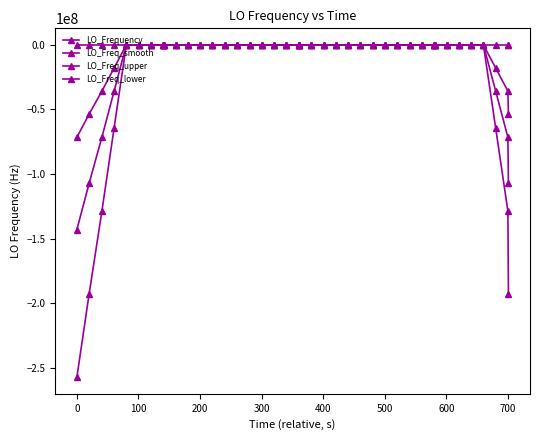

Reading left to right, what are all the values shown in this chart?

LO_Frequency: -1.2	-3.7	-1.2	-1.1	-1.2	-4.1	-2.2	0.2	0.2	-0.7	-0.2	0.0	-2.1	1.5	1.7	2.2	-0.6	0.3	1.6	-0.4	-0.4	-0.7	-0.1	-0.4	1.2	1.4	-0.5	1.8	-0.3	0.6	-2.4	0.6	12.9	-1.5	-1.9	0.6	0.4	-0.1	-0.3	-0.3
LO_Freq_smooth: -143023500.4	-107267625.7	-71511751.3	-35755876.7	-1.8	-1.6	-1.3	-1.1	-1.0	-1.1	-0.4	0.1	0.3	0.2	0.4	0.6	0.5	0.7	0.5	0.2	-0.1	0.1	0.3	0.0	0.3	0.3	0.5	0.2	0.3	1.8	1.4	1.2	1.1	1.2	1.1	1.3	1.2	-35755875.3	-71511749.9	-107267624.6
LO_Freq_upper: -71511750.8	-53633814.7	-35755876.2	-17877938.9	-1.5	-0.4	-0.8	-0.5	-0.4	-0.9	-0.3	0.1	1.5	0.9	1.0	1.4	1.1	1.0	1.0	0.6	0.1	0.6	0.5	0.2	0.8	0.9	1.0	1.0	0.6	2.4	3.3	1.5	7.0	2.5	2.6	1.7	1.6	-17877937.7	-35755875.1	-53633812.4
LO_Freq_lower: -257442299.8	-193081723.2	-128721151.4	-64360577.2	-2.3	-3.6	-2.0	-2.2	-1.9	-1.4	-0.6	0.0	-1.6	-0.8	-0.7	-0.7	-0.4	0.4	-0.4	-0.3	-0.3	-0.5	-0.0	-0.3	-0.4	-0.6	-0.3	-1.1	-0.2	0.8	-1.6	0.7	-8.4	-1.0	-1.3	0.8	0.6	-64360575.4	-128721149.7	-193081724.0